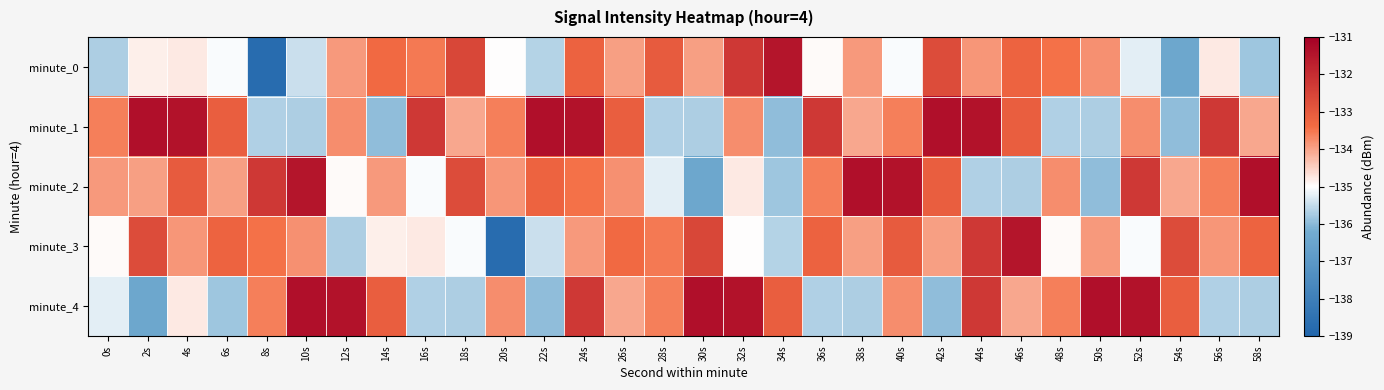

How many series are shown in this chart?

5